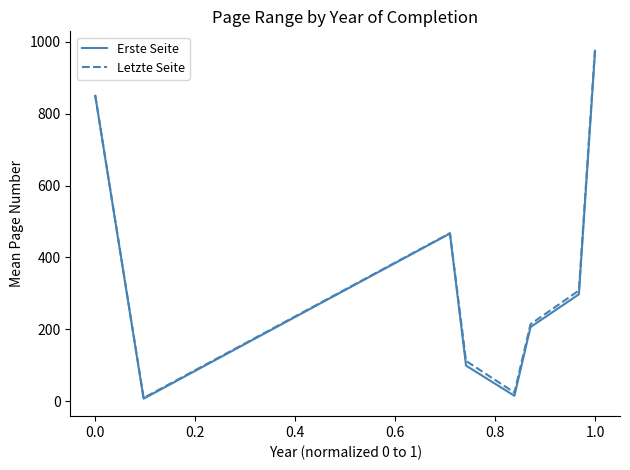

Which series has the widest spread of values?

Letzte Seite